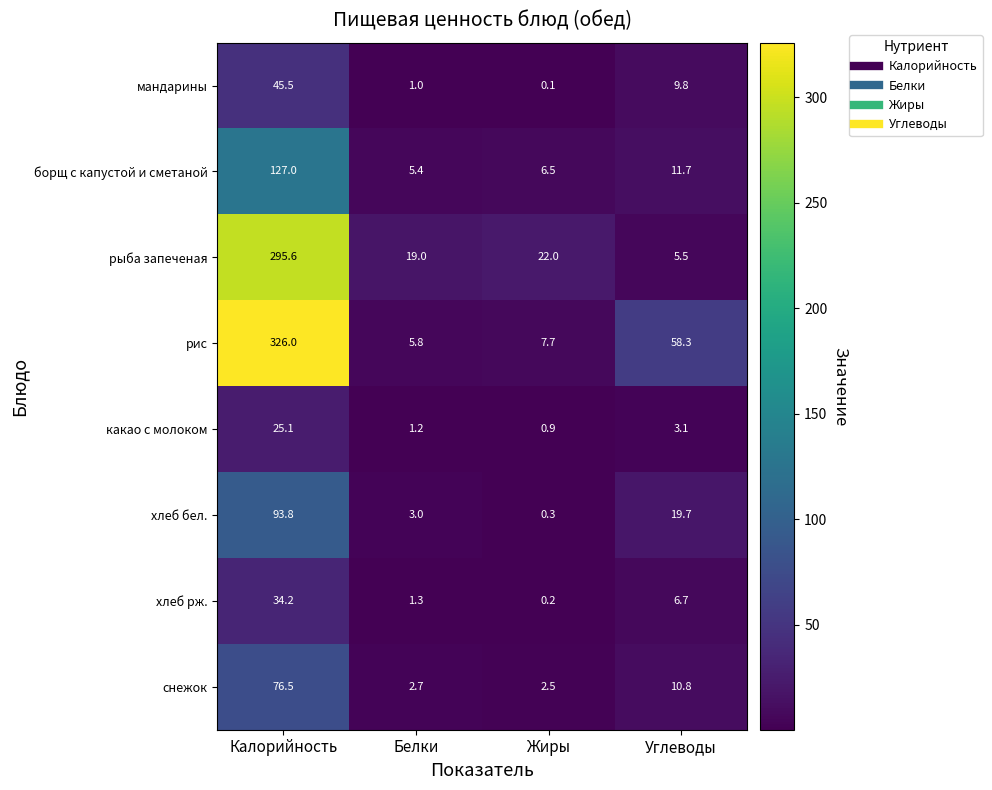

How many categories are shown in the chart?

4